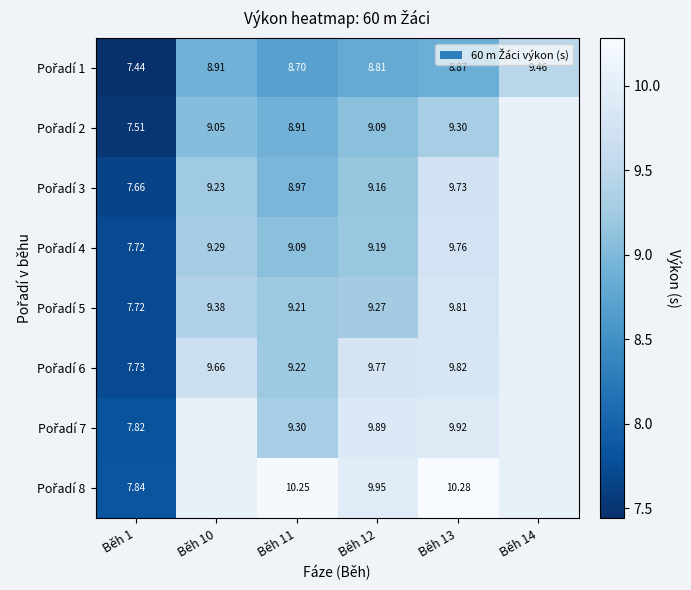

True or false: Pořadí 1 has a value of 7.4 at Běh 1.

True